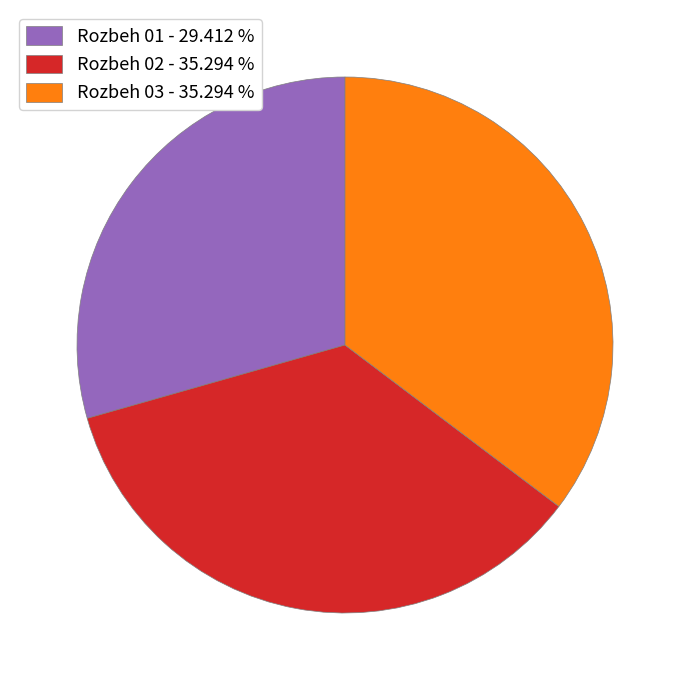

Does Rozbeh 03 - 35.294 % account for over 50% of the chart?

No